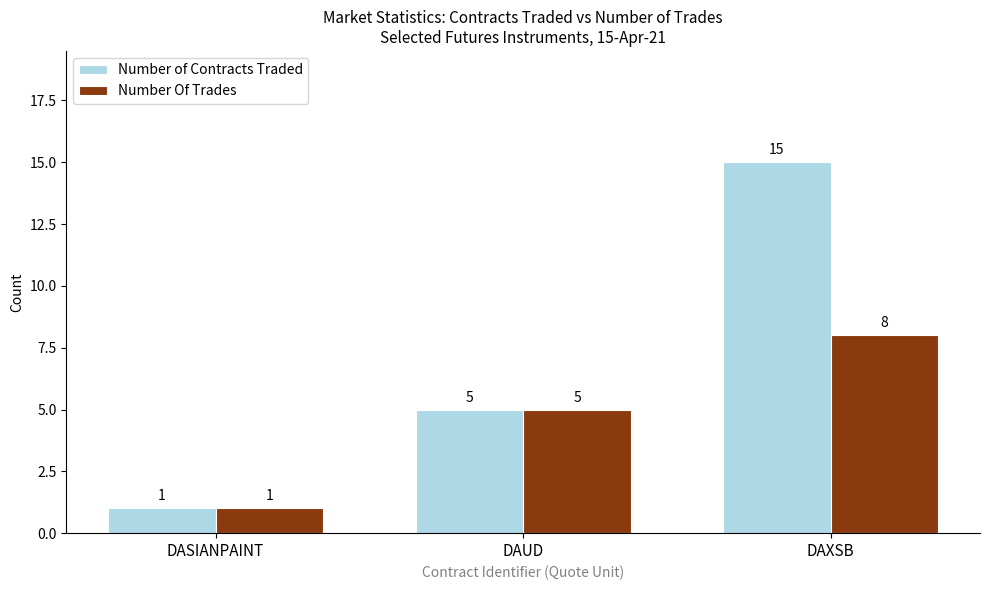

What are all the series names shown in the legend?

Number of Contracts Traded, Number Of Trades